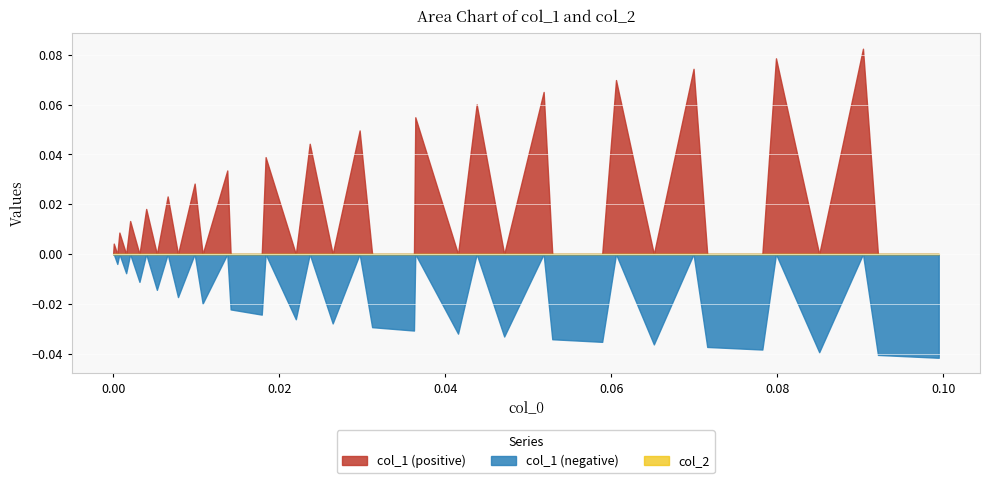

Rank the series by their maximum value, from highest to lowest.

col_1, col_2